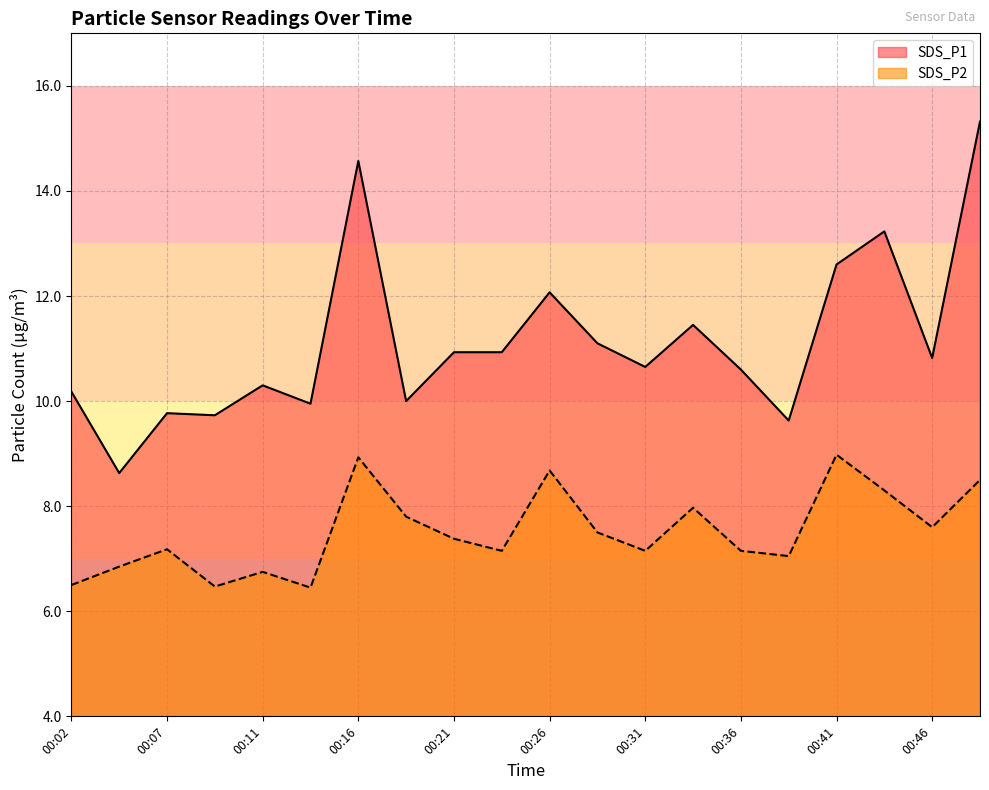

The value of SDS_P2 at 00:38 is 9.8. True or false?

False